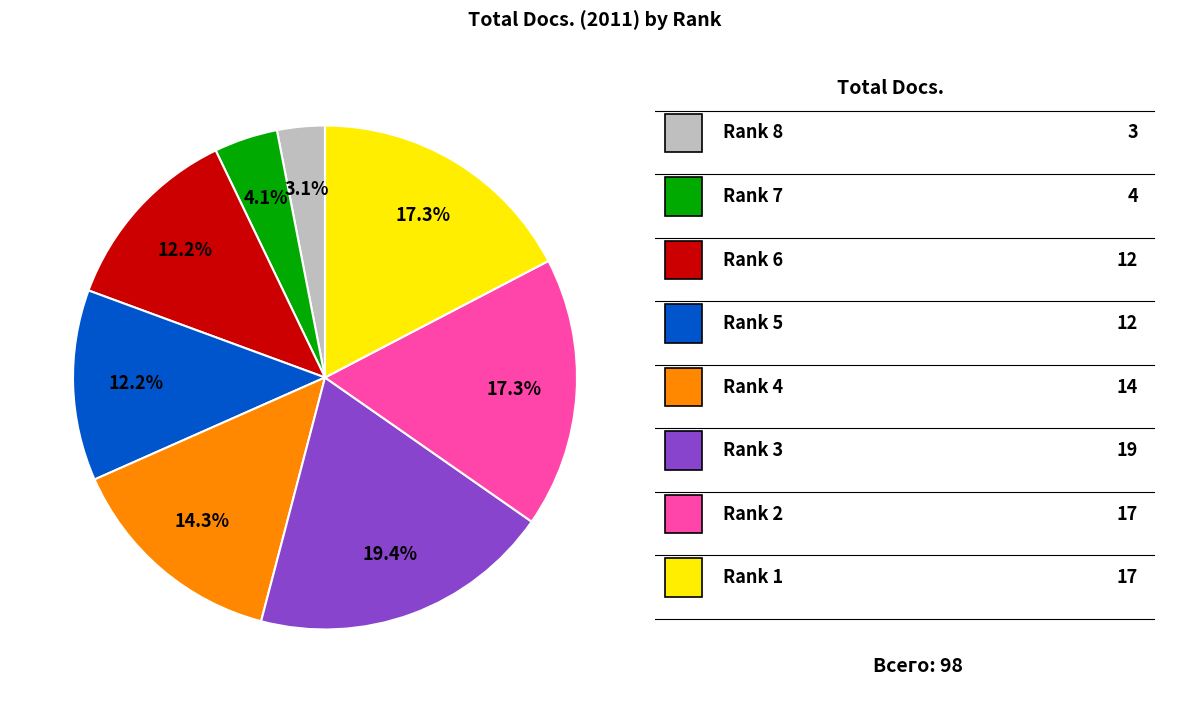

How many segments does this pie chart have?

8